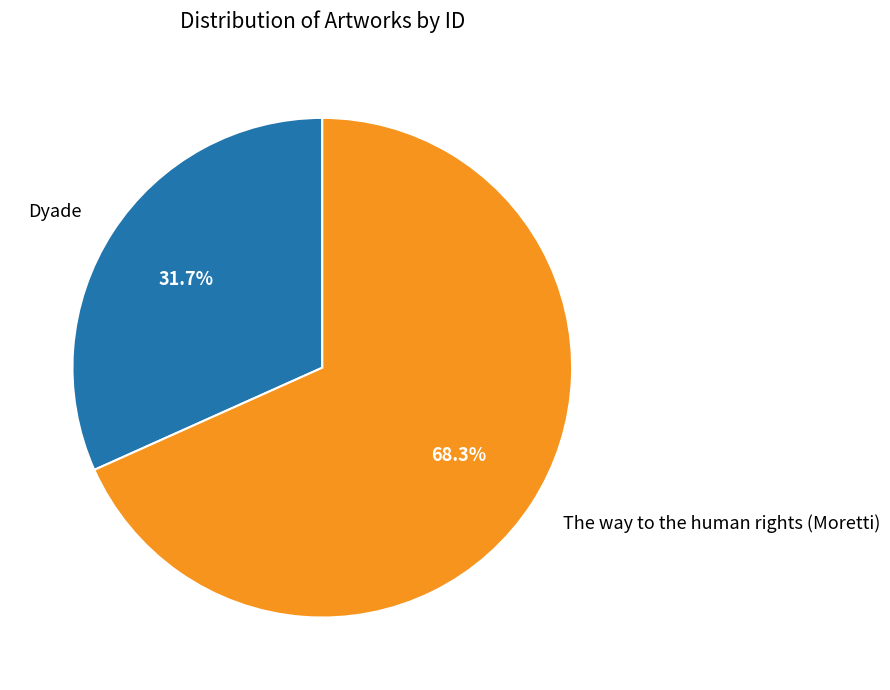

To the nearest percent, what is the combined percentage of The way to the human rights (Moretti) and Dyade?

100%